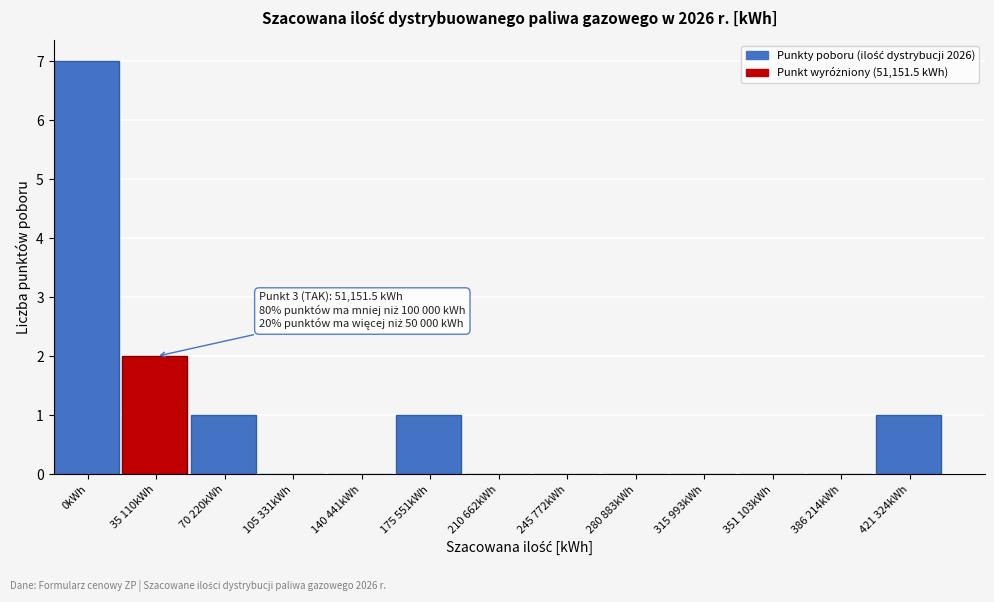

Reading right to left, list all the values displayed in this chart.

421 324kWh=1	386 214kWh=0	351 103kWh=0	315 993kWh=0	280 883kWh=0	245 772kWh=0	210 662kWh=0	175 551kWh=1	140 441kWh=0	105 331kWh=0	70 220kWh=1	35 110kWh=2	0kWh=7